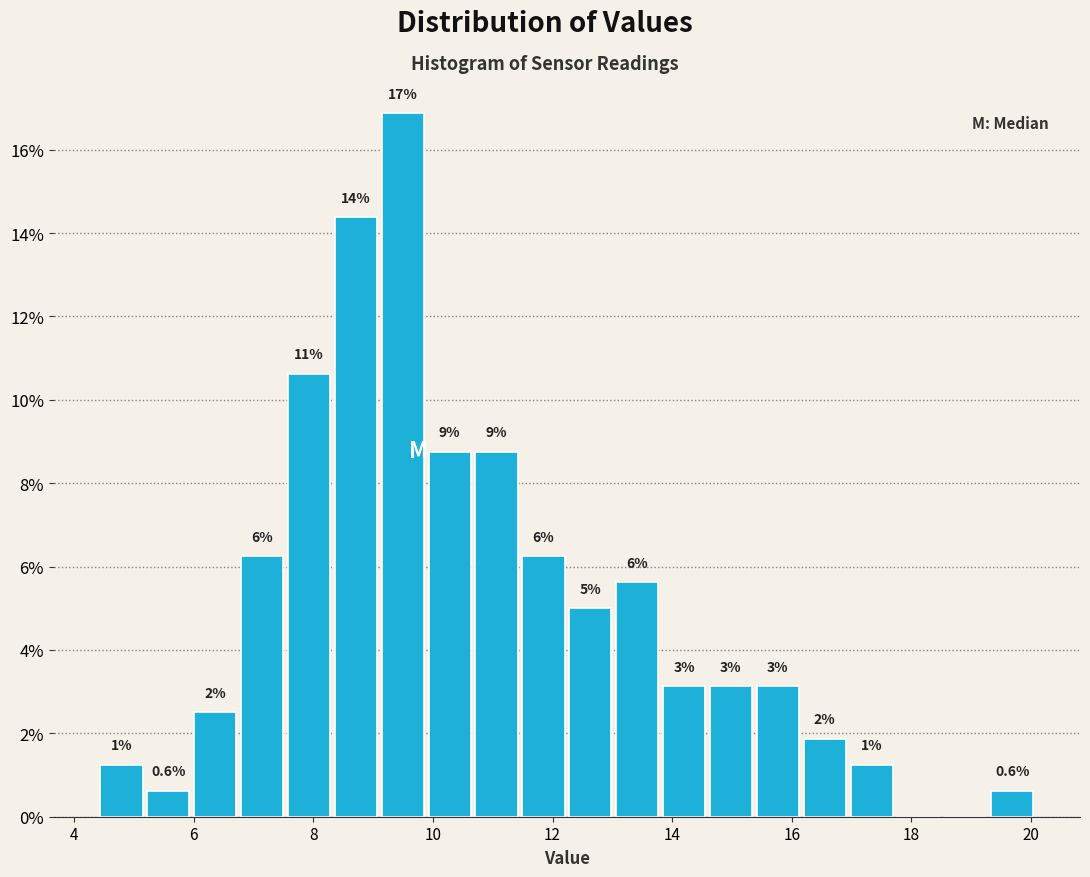

Read against the x-axis, roughly where is the centre of the tallest bar?

9.4